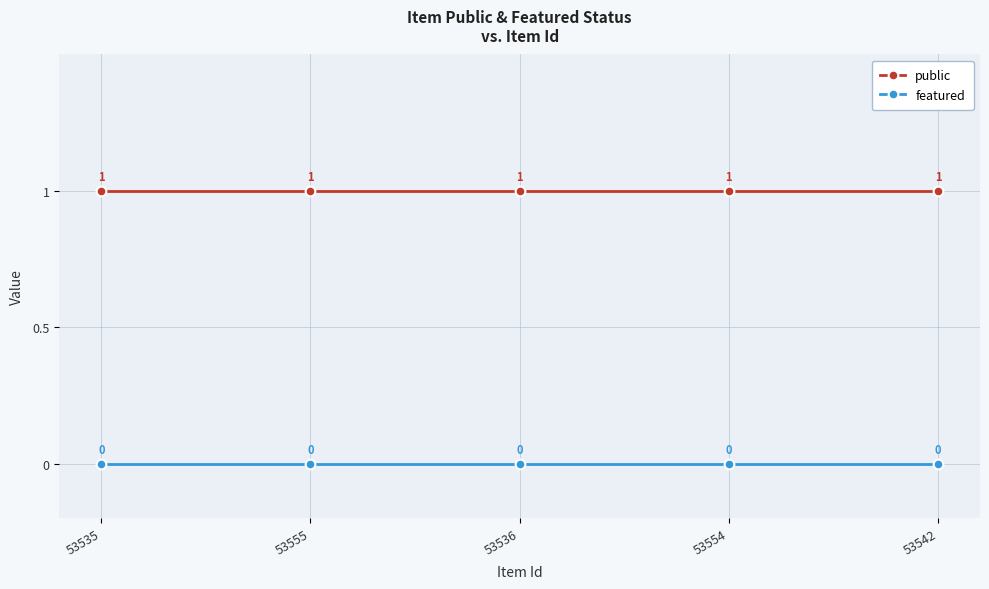

Reading right to left, extract all data points from this chart.

public: 53542=1	53554=1	53536=1	53555=1	53535=1
featured: 53542=0	53554=0	53536=0	53555=0	53535=0